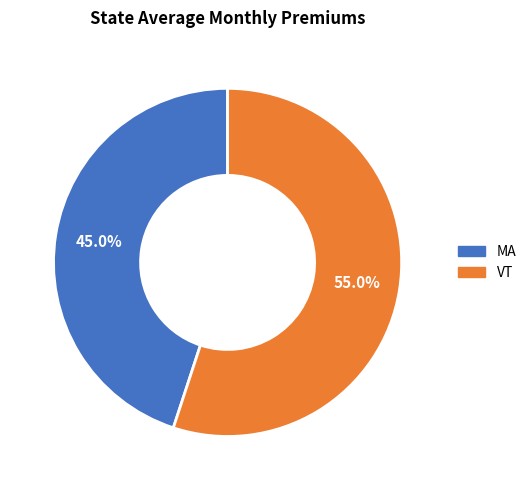

To the nearest percent, what is the difference between the MA and VT slice percentages?

10%